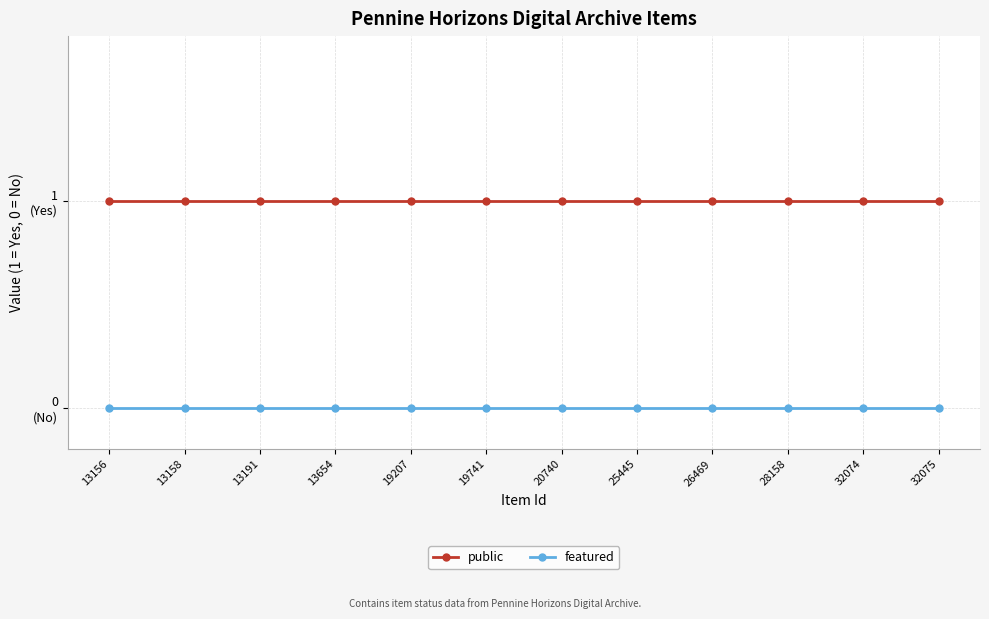

Which series has the largest range (max minus min)?

public